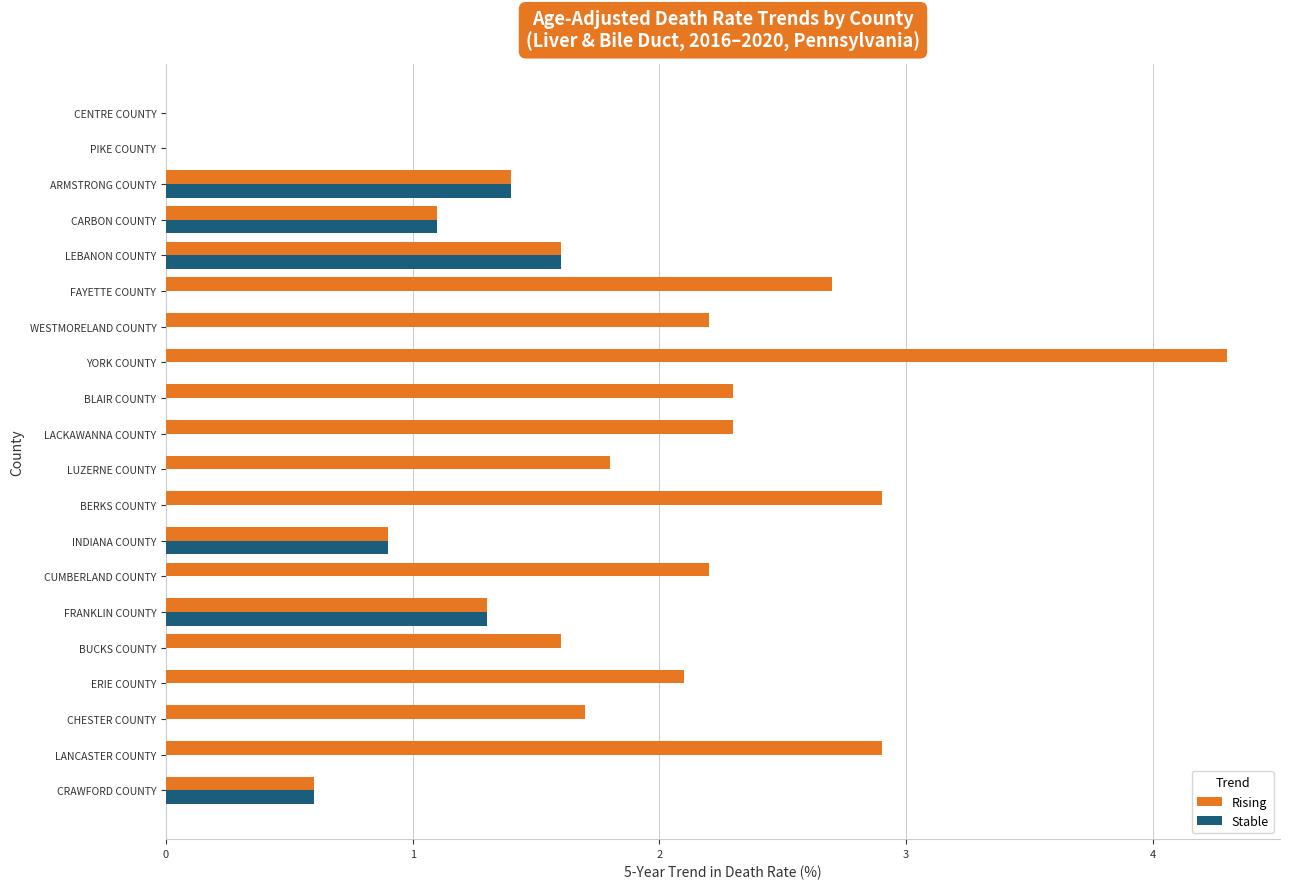

True or false: Rising has a value of 2.9 at BUCKS COUNTY.

False